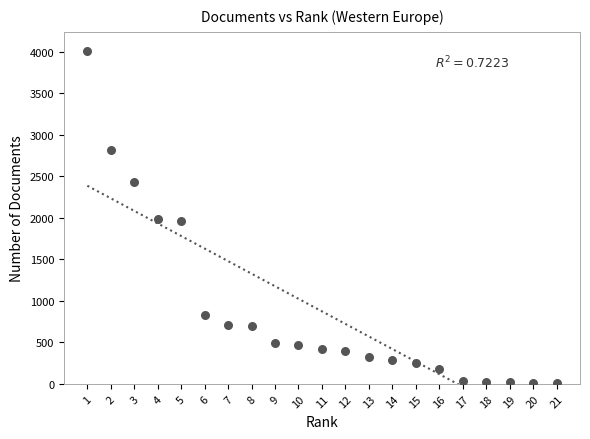

What is the range of Y values (max minus min)?

4002